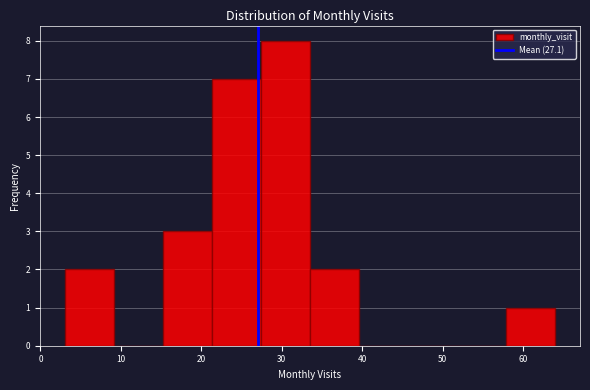

Which range on the x-axis has the tallest bar?

27.4 to 33.5